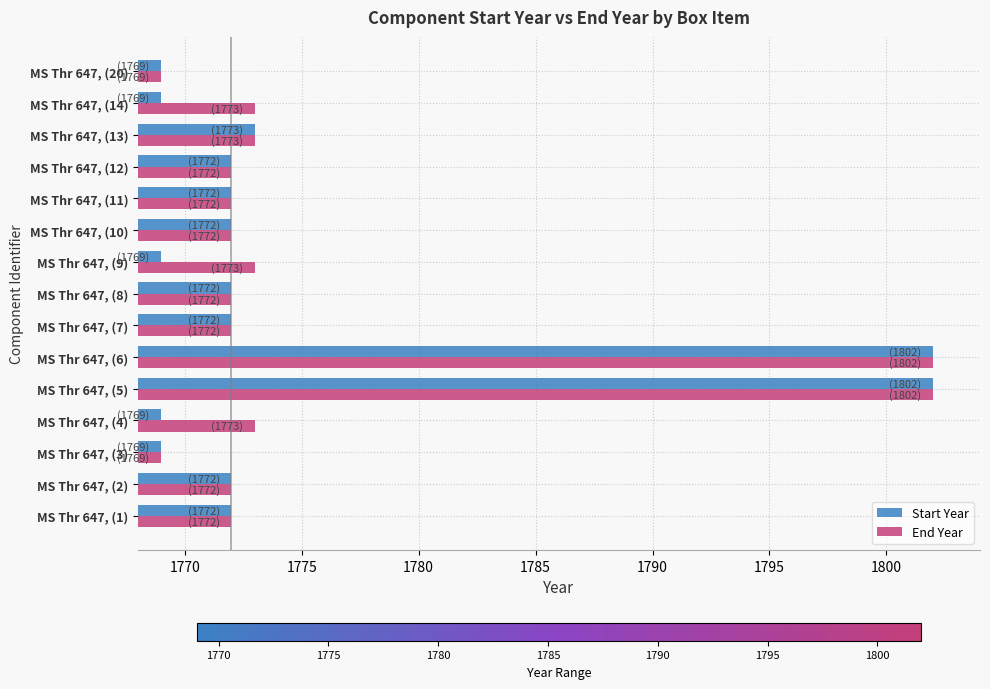

What is the minimum value shown in the chart?

1769